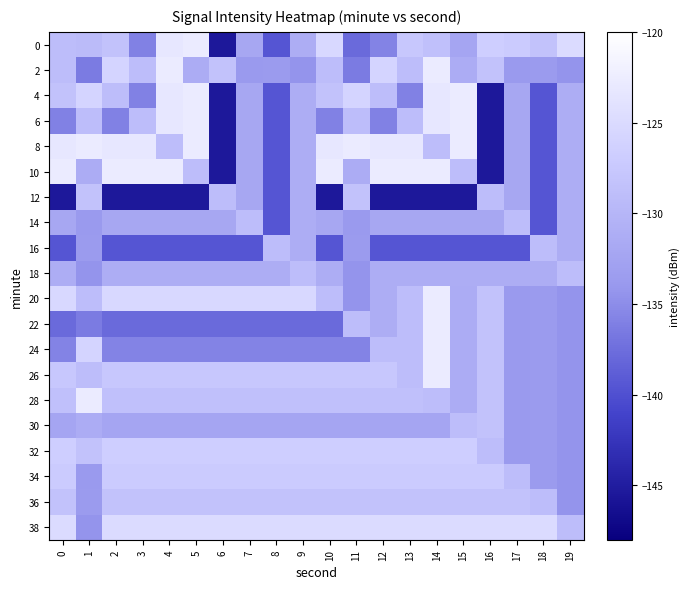

At which category is the sum across all series the highest?

14